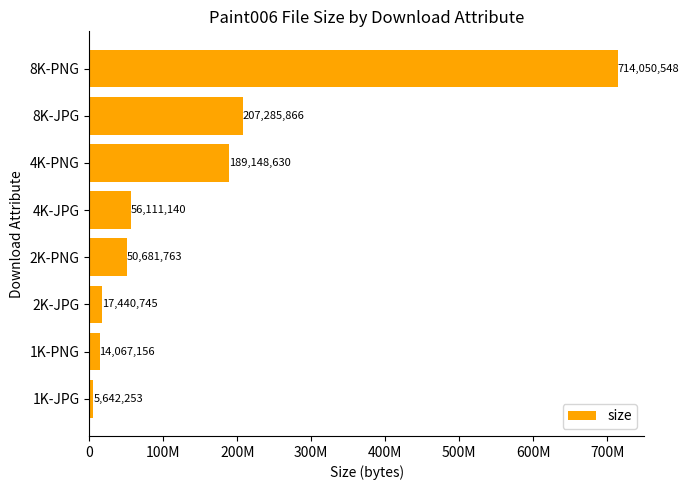

What is the minimum value shown in the chart?

5642253